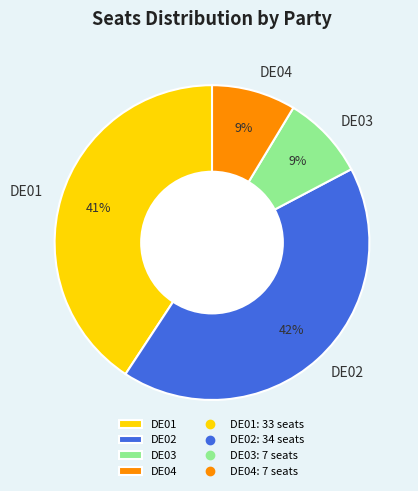

True or false: DE03 accounts for 1% of the total.

False